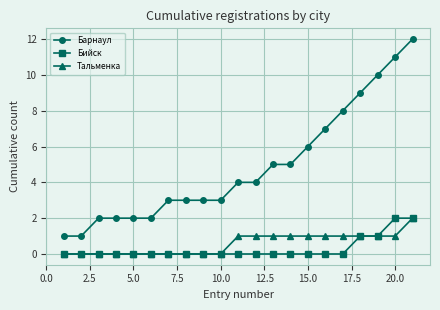

What is the maximum value shown in the chart?

12